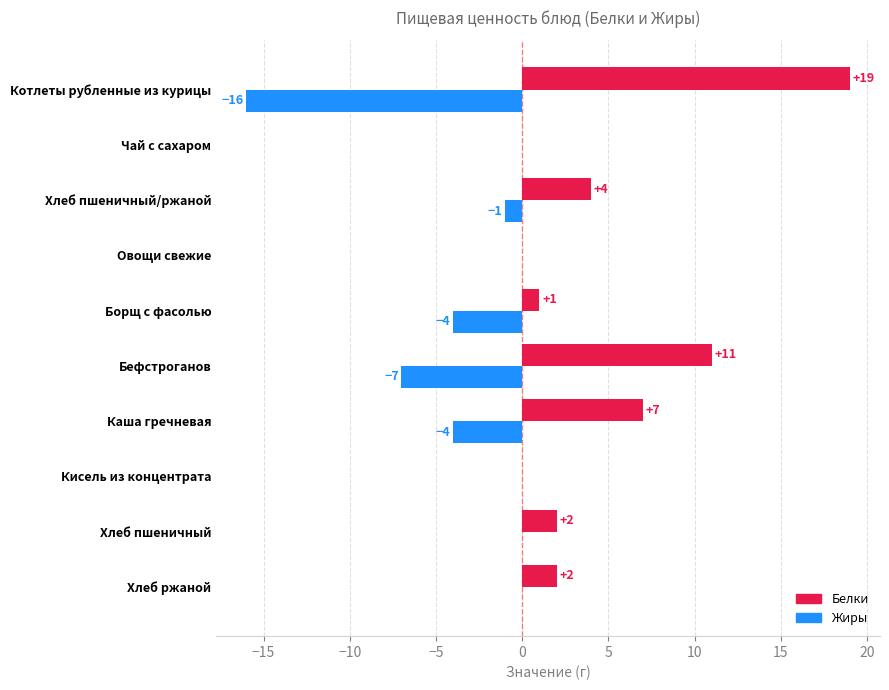

Which series has the largest total across all categories?

Белки